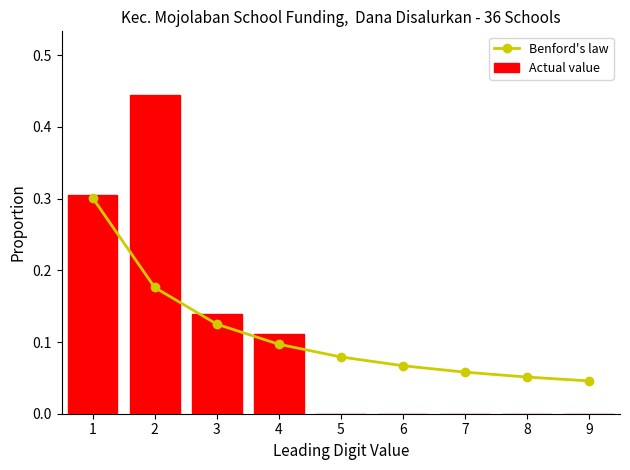

The value of Actual value at 6 is -0.2. True or false?

False